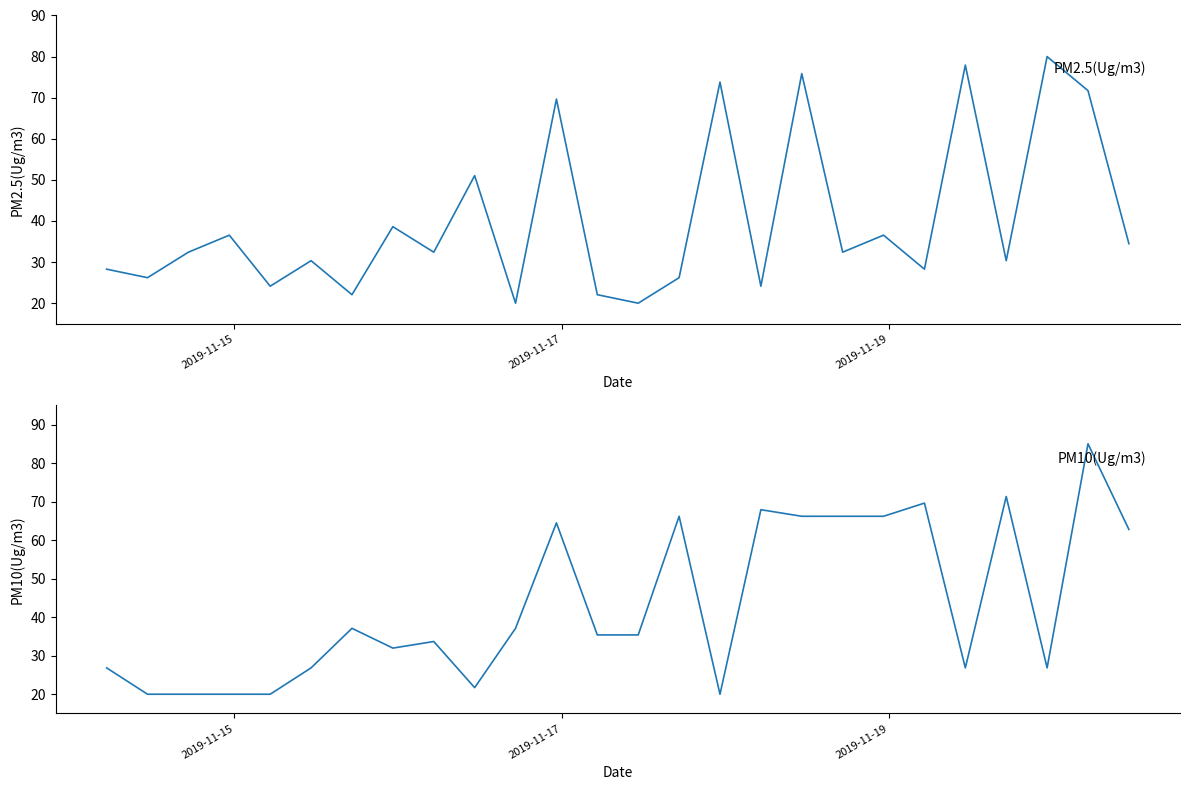

What are all the series names shown in the legend?

PM2.5(Ug/m3), PM10(Ug/m3)